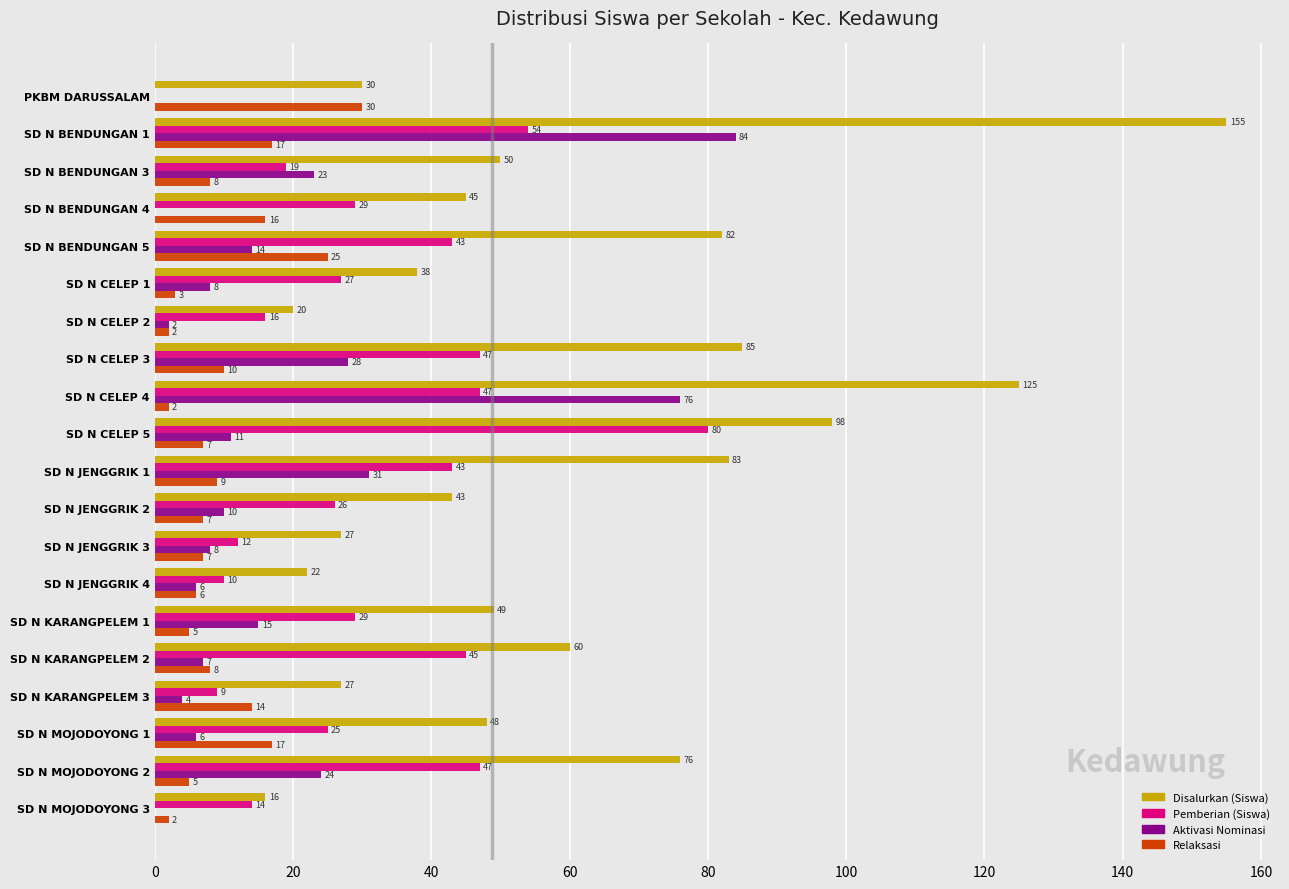

Read the Disalurkan (Siswa) value at SD N MOJODOYONG 2.

76